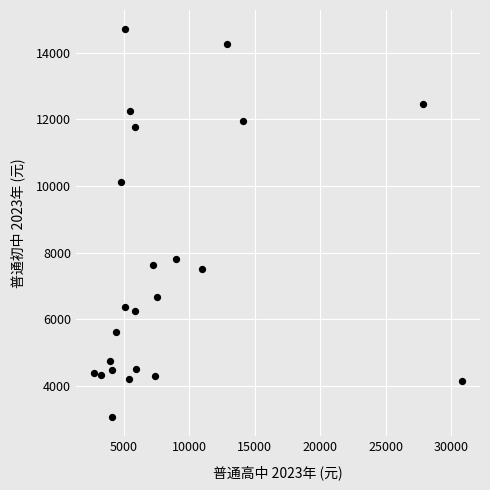

What is the range of Y values (max minus min)?

11649.1